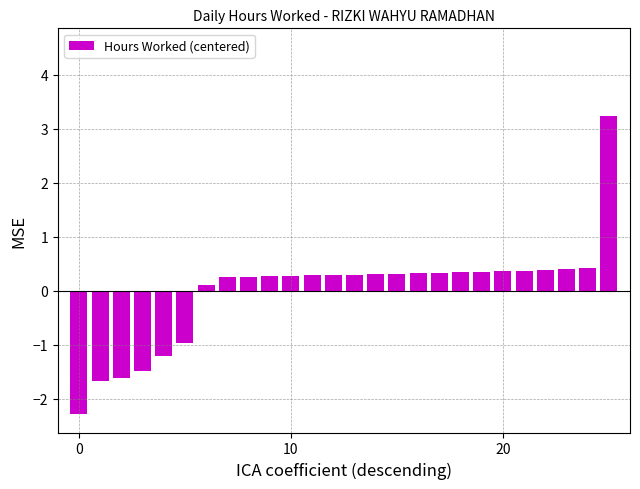

How many positive values are there?

20